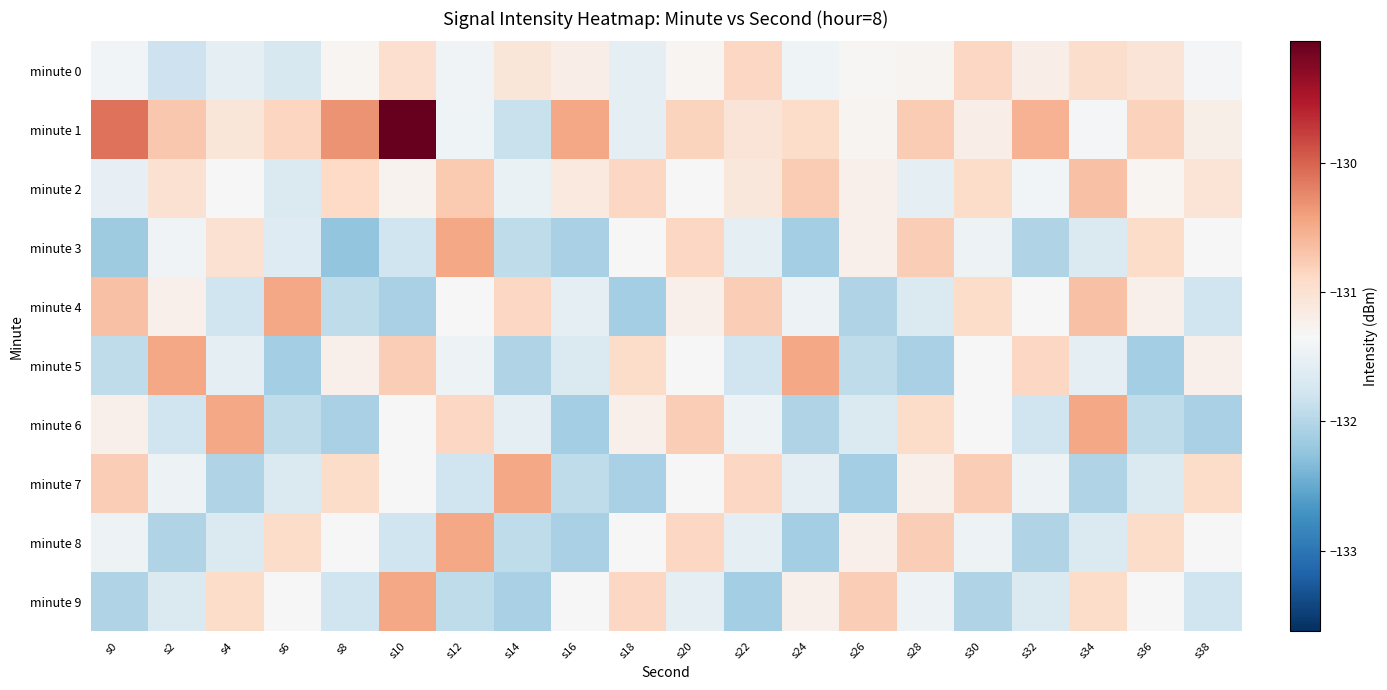

Which series changed the most between s16 and s18?

minute 1